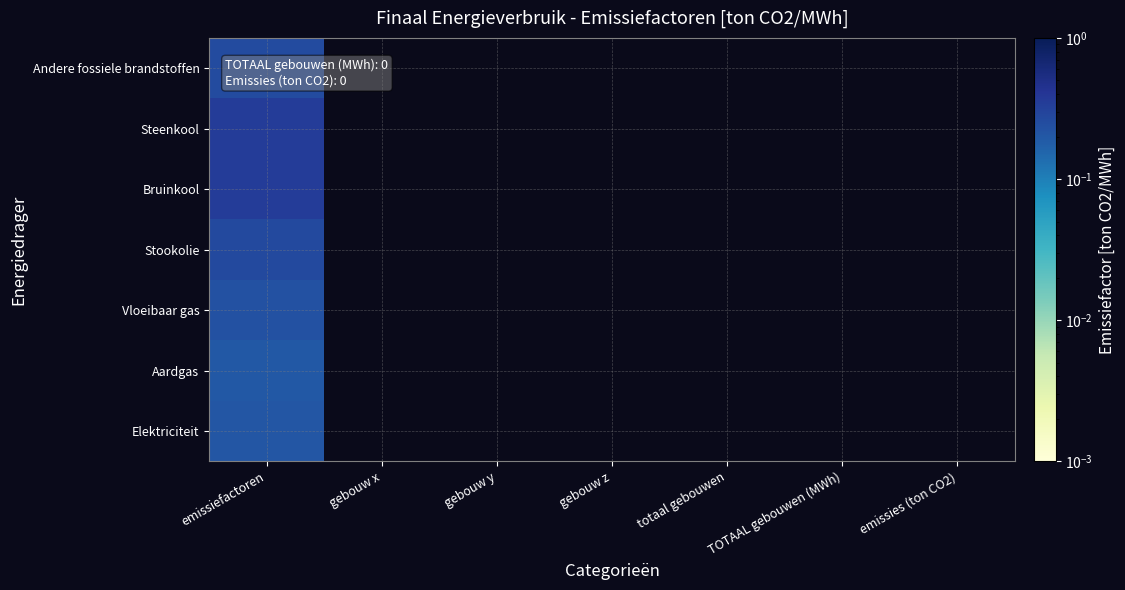

How many categories are shown in the chart?

7